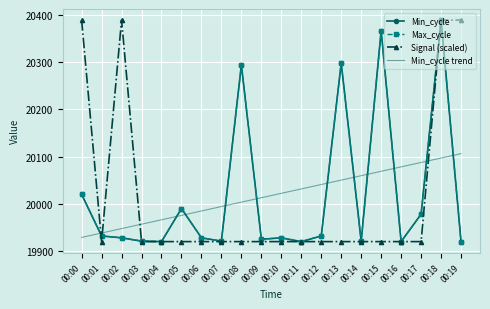

What is the lowest value of the Min_cycle trend series?

19928.9